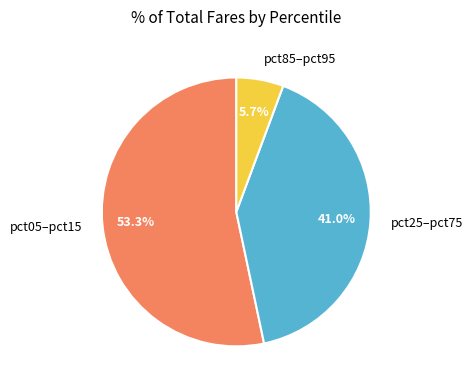

Does any single category account for the majority?

Yes